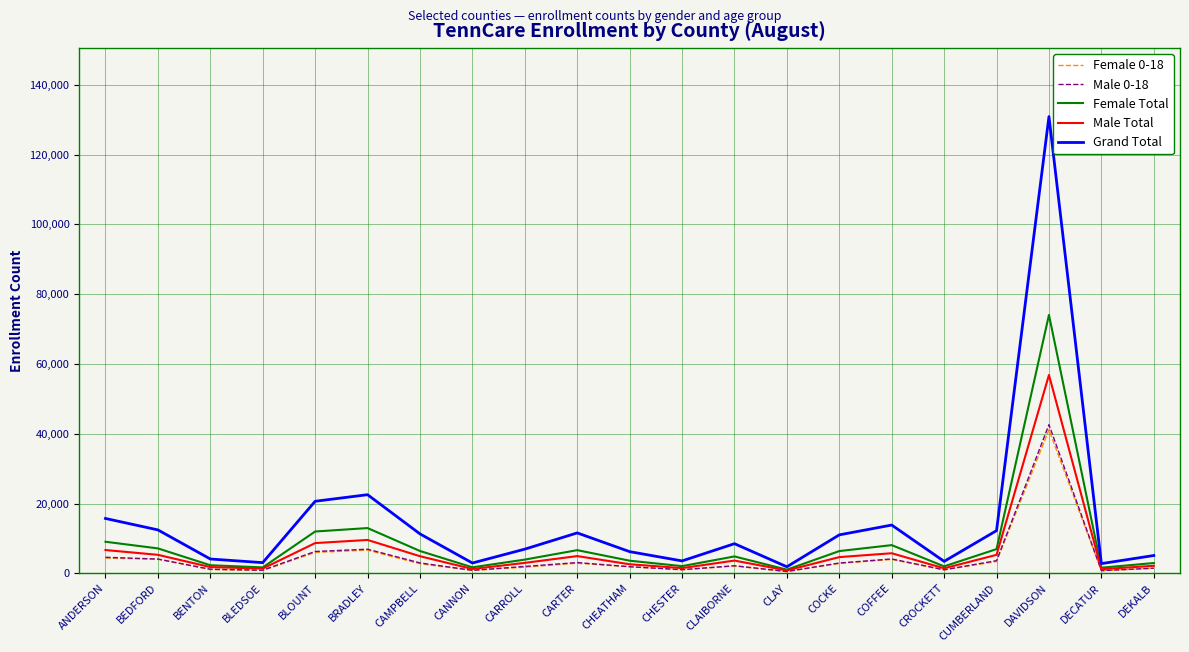

At which category is the sum across all series the highest?

DAVIDSON